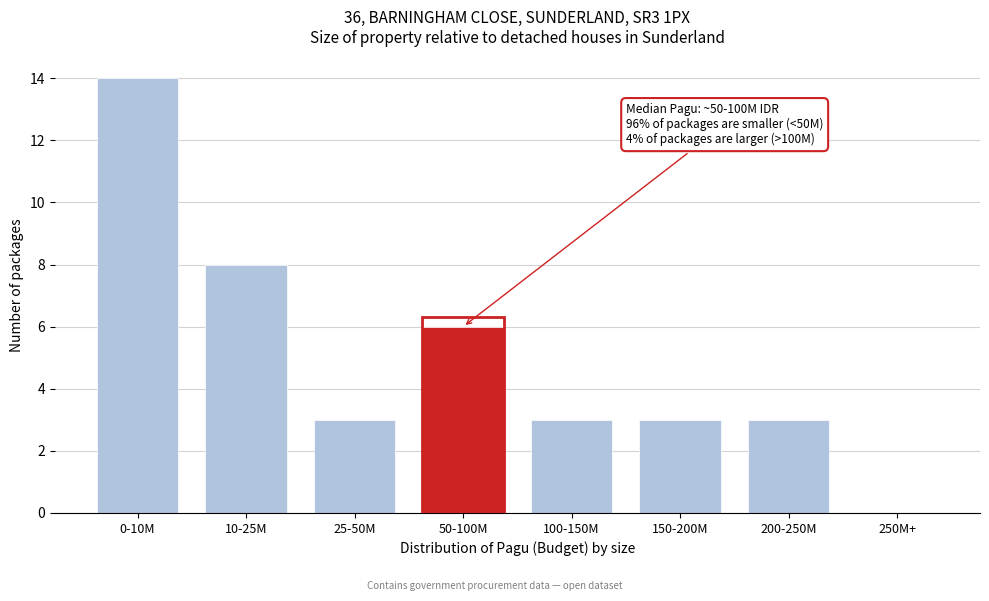

Reading left to right, list all the values displayed in this chart.

0-10M=14	10-25M=8	25-50M=3	50-100M=6	100-150M=3	150-200M=3	200-250M=3	250M+=0